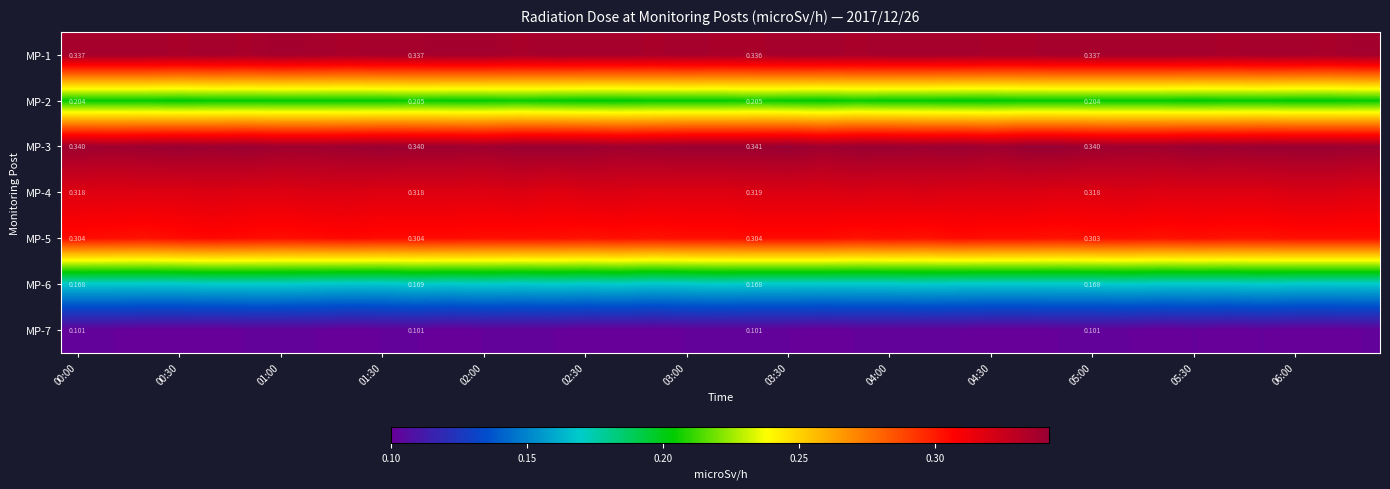

Which series has the widest spread of values?

MP-3